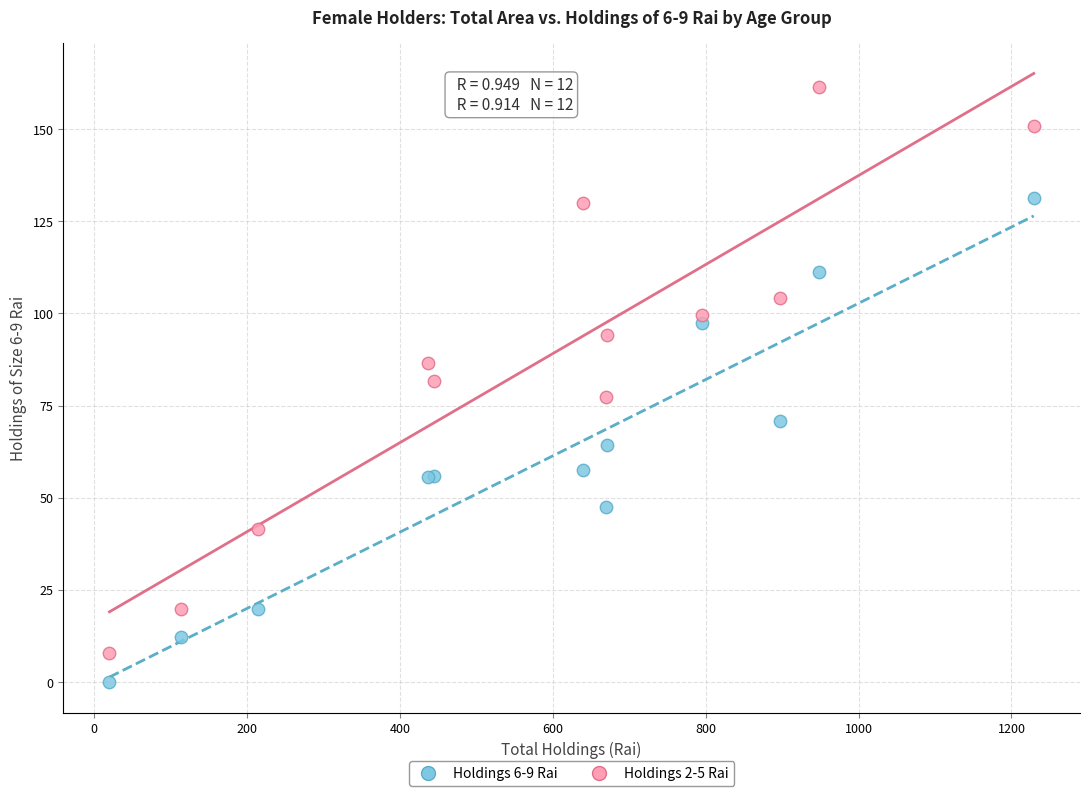

Which series contains the lowest Y value?

Holdings 6-9 Rai